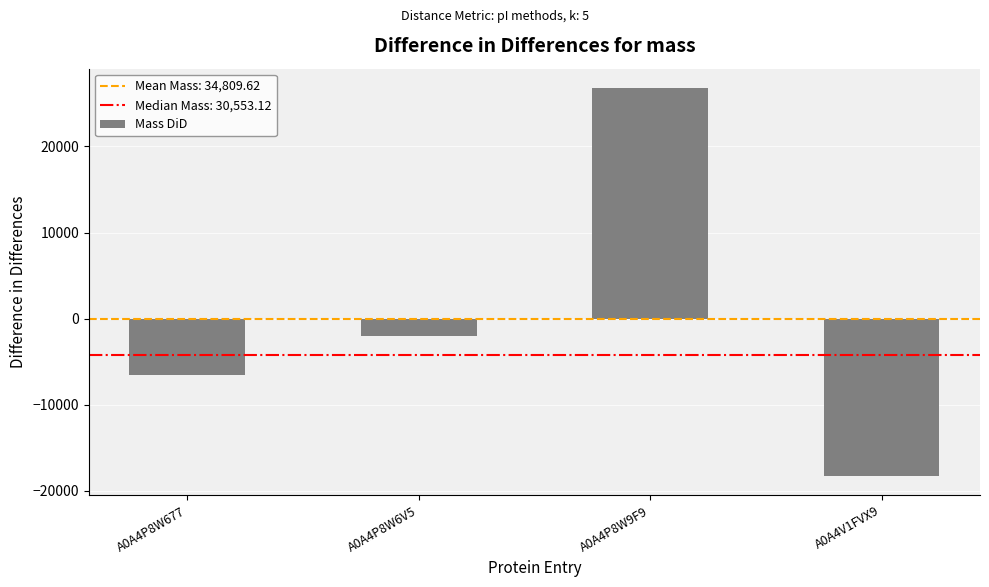

What is the sum of the values at A0A4P8W6V5 and A0A4P8W9F9?

24807.7